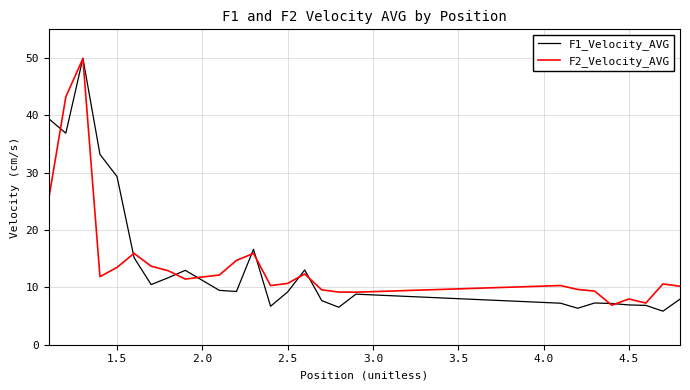

Where is F1_Velocity_AVG nearest to the value 27?

1.5